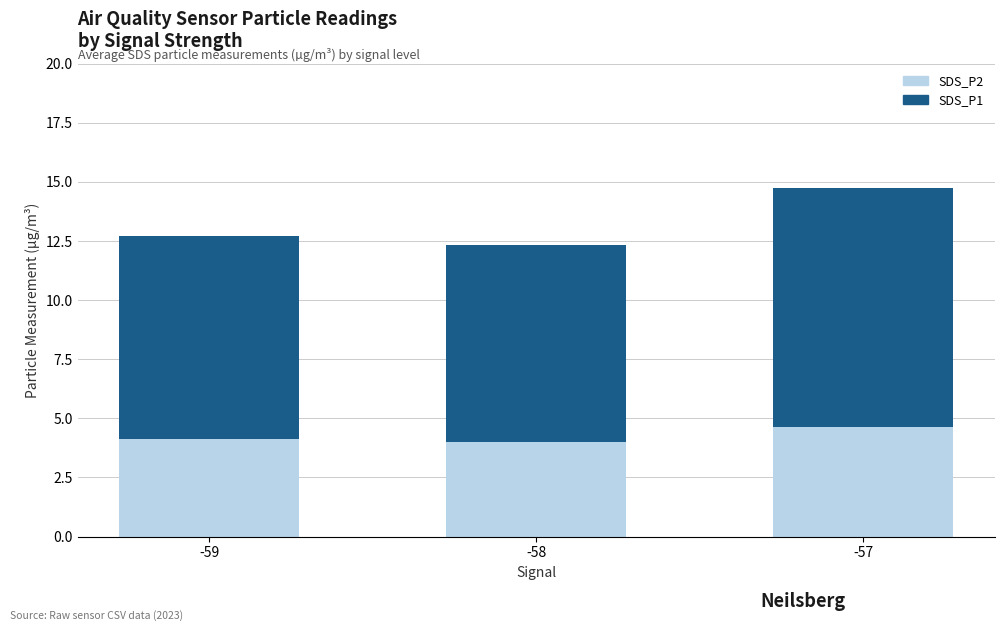

What are all the series names shown in the legend?

SDS_P2, SDS_P1